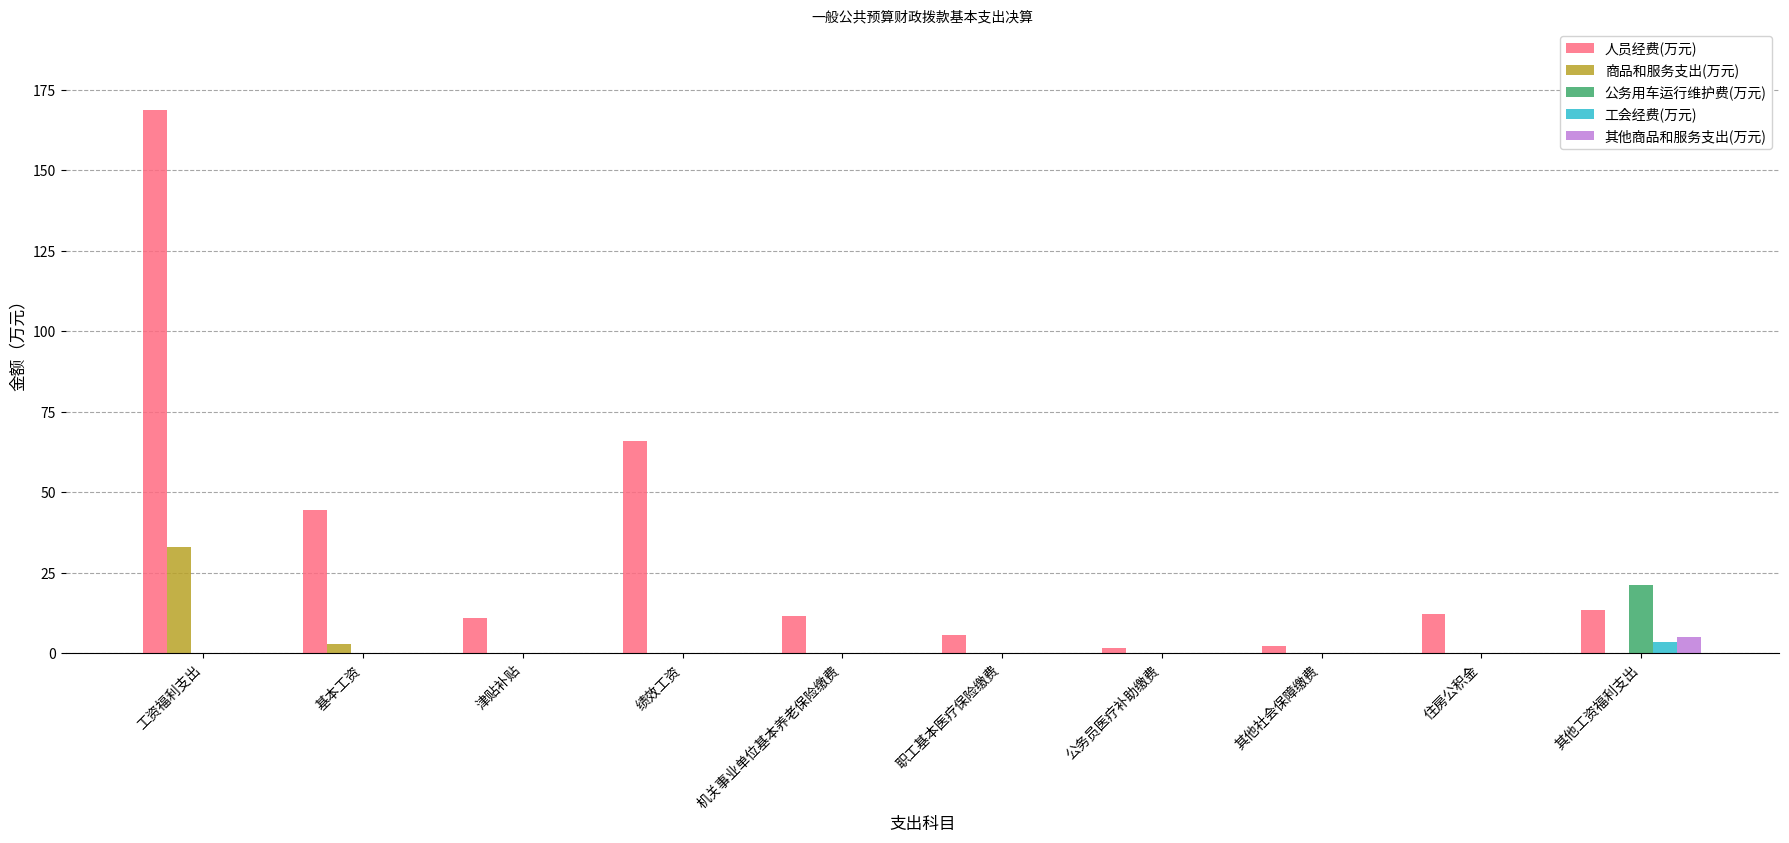

Which category has the highest value across all series?

工资福利支出